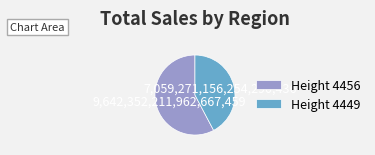

Combined, do Height 4449 and Height 4456 account for over 50%?

Yes